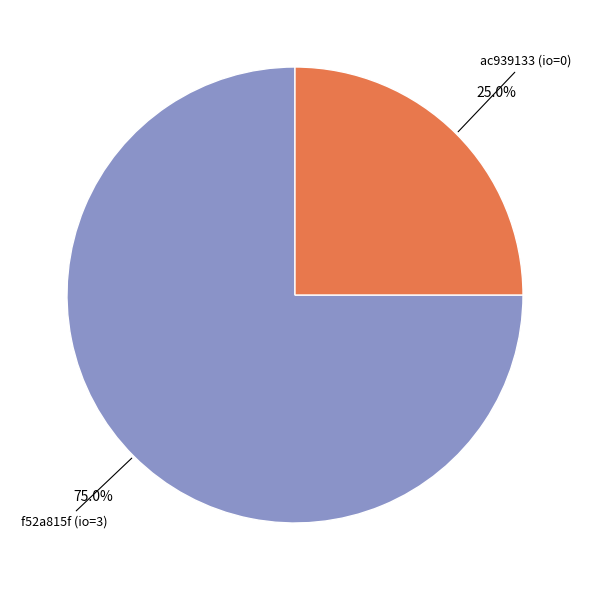

What is the majority slice?

f52a815f (io=3)